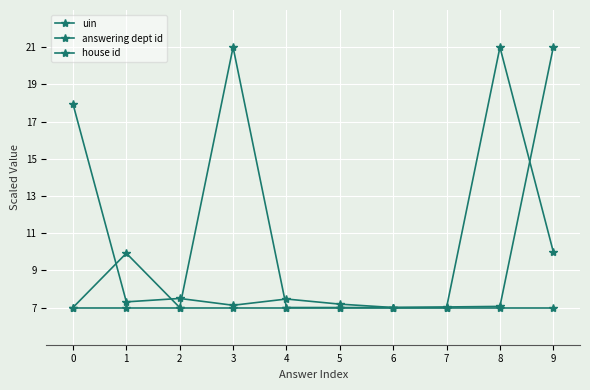

How many data points does each series have?

10